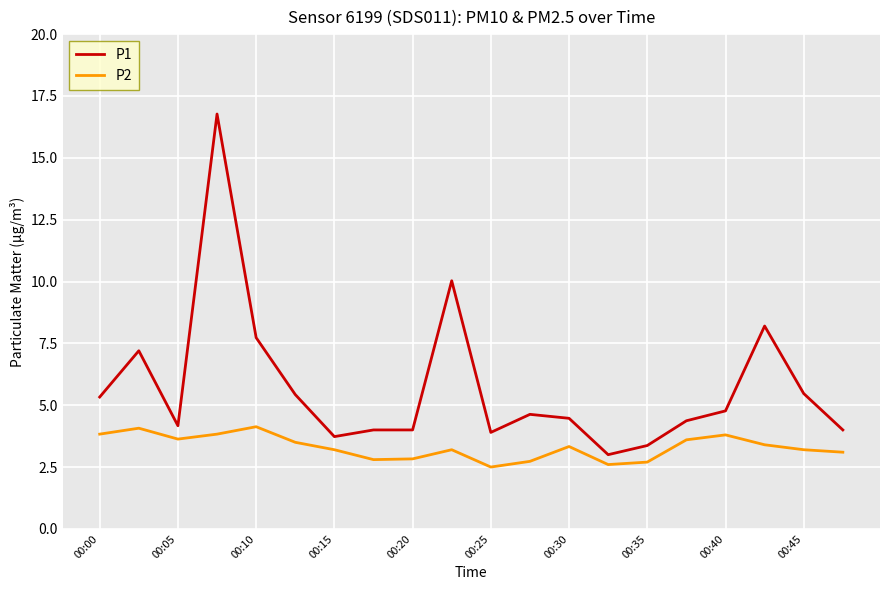

How many series are shown in this chart?

2